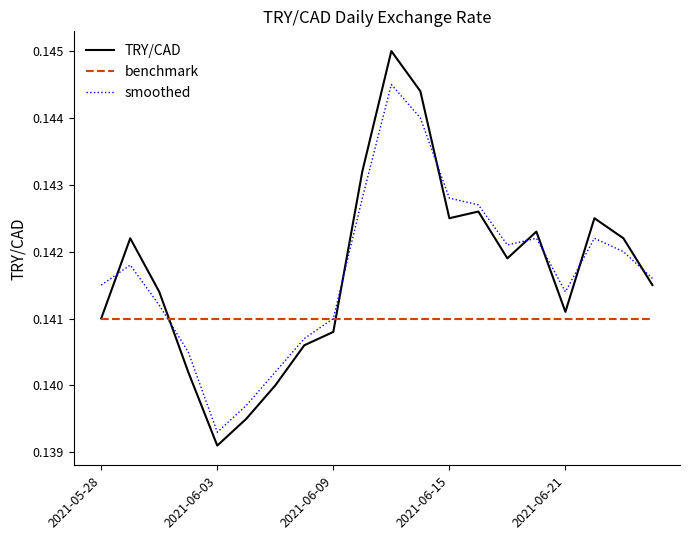

Which series has the widest spread of values?

TRY/CAD